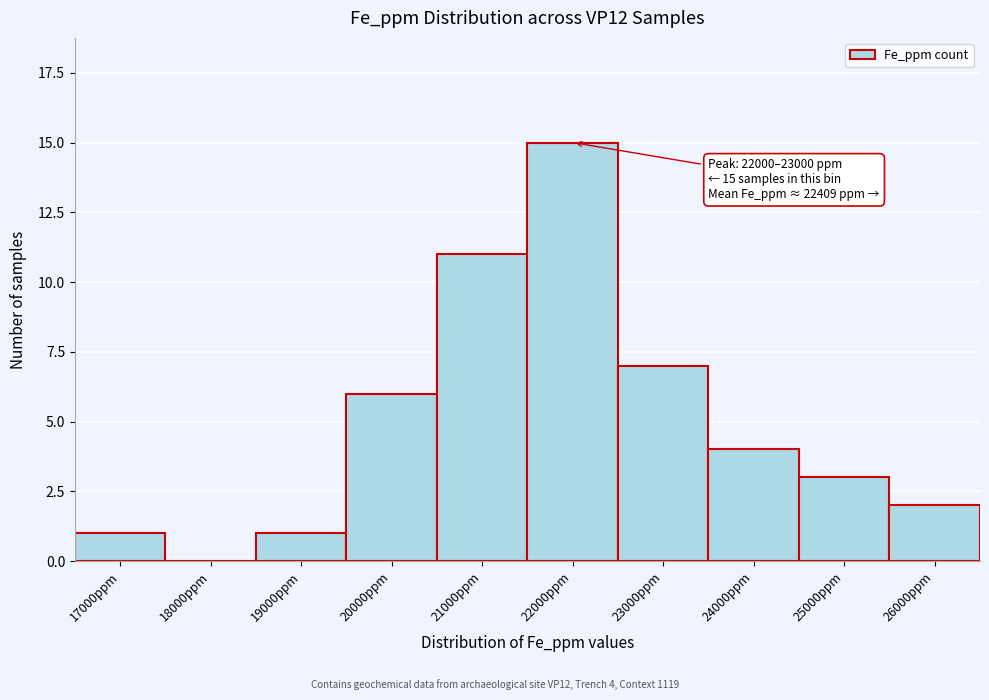

Reading left to right, extract all data points from this chart.

17000ppm=1	18000ppm=0	19000ppm=1	20000ppm=6	21000ppm=11	22000ppm=15	23000ppm=7	24000ppm=4	25000ppm=3	26000ppm=2